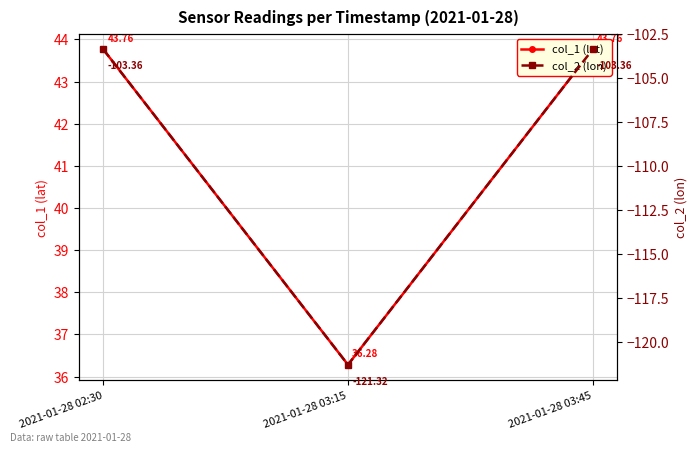

Is the value of col_2 (lon) at 2021-01-28 02:30 greater than the value of col_1 (lat) at 2021-01-28 03:15?

No